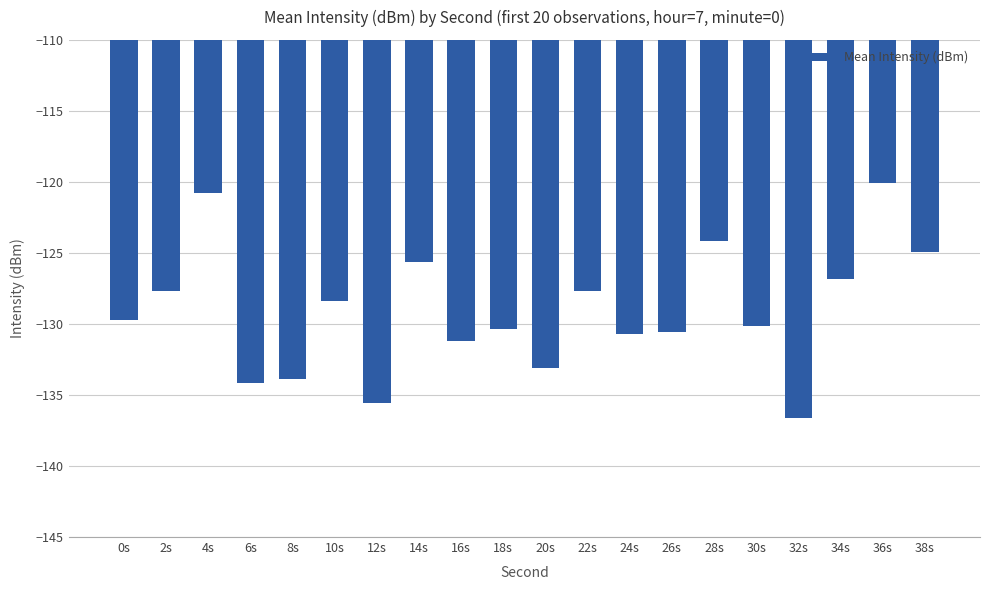

What is the change in value from 6s to 10s?

+5.8